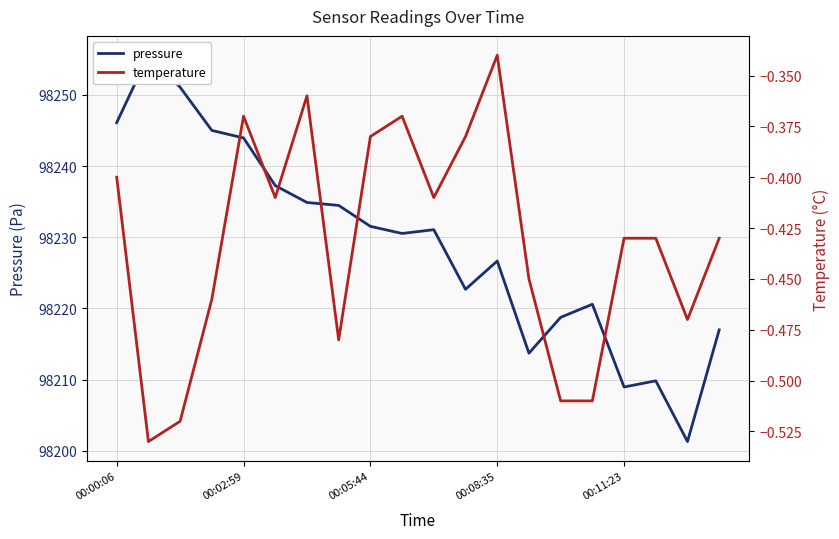

True or false: temperature and pressure intersect in this chart.

False